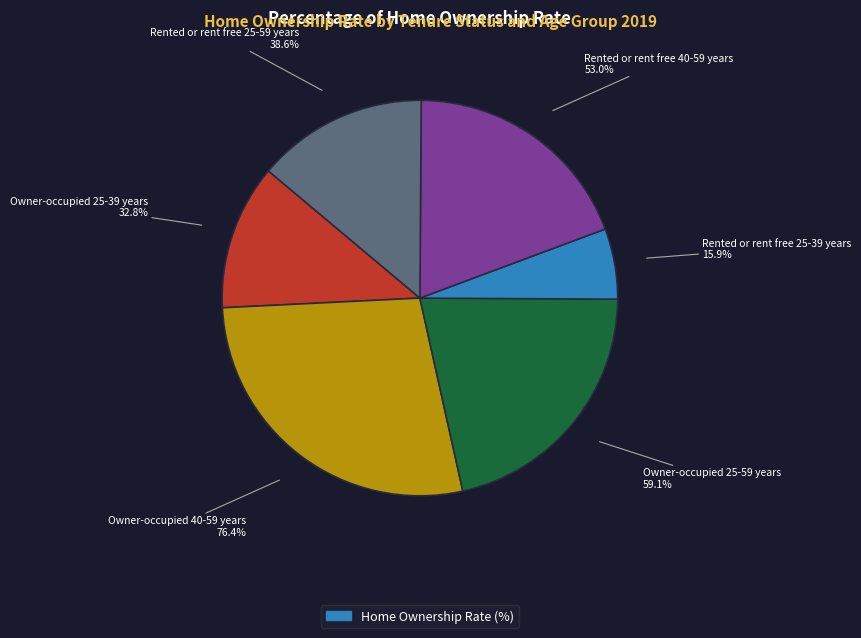

How many slices are in this pie chart?

6